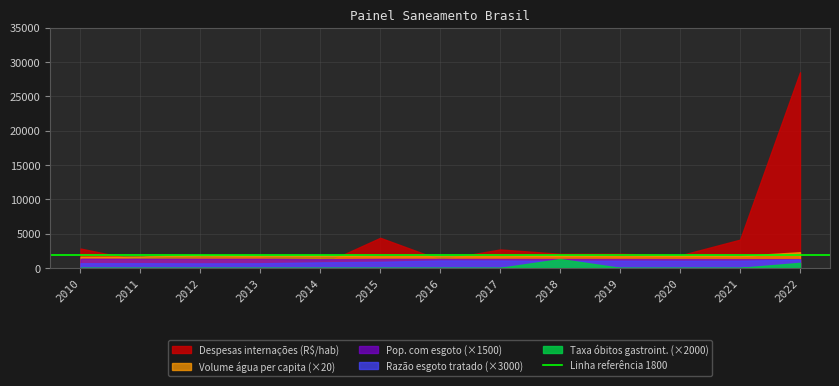

How many lines are shown in the chart?

5